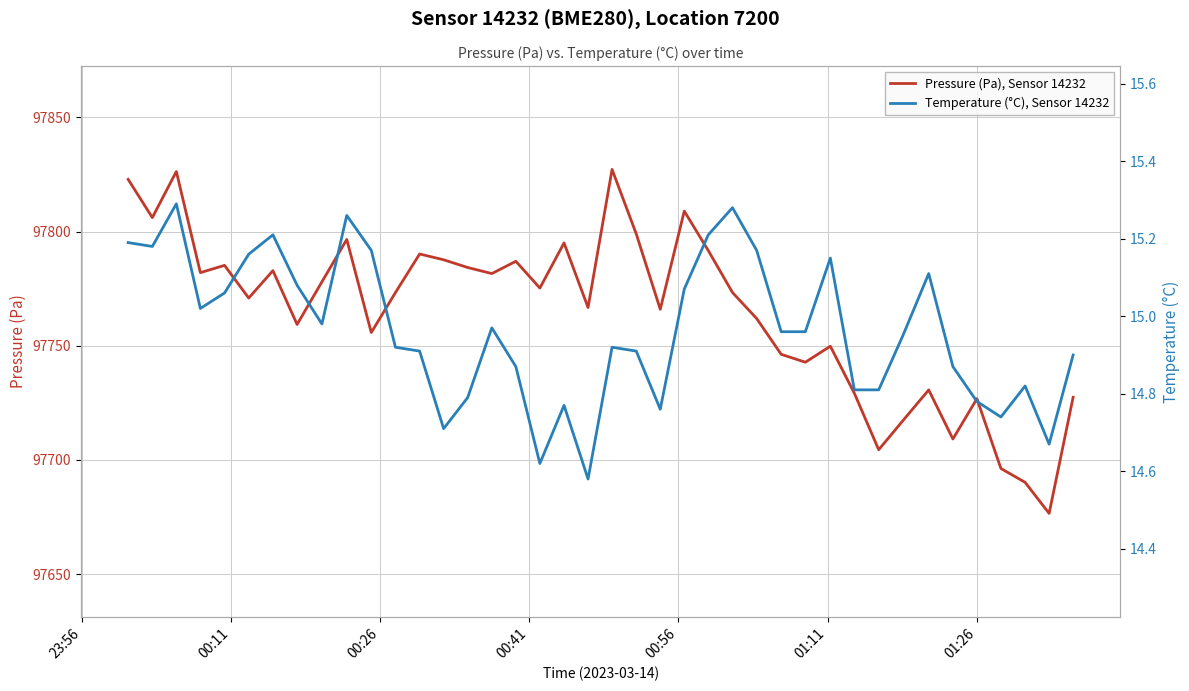

What is the minimum value for Pressure (Pa), Sensor 14232?

97676.6